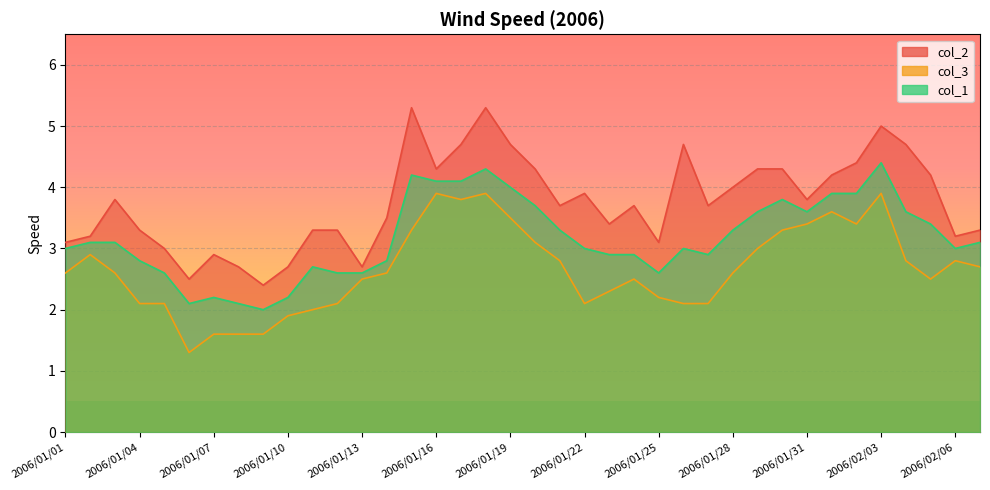

How many data points does each series have?

38